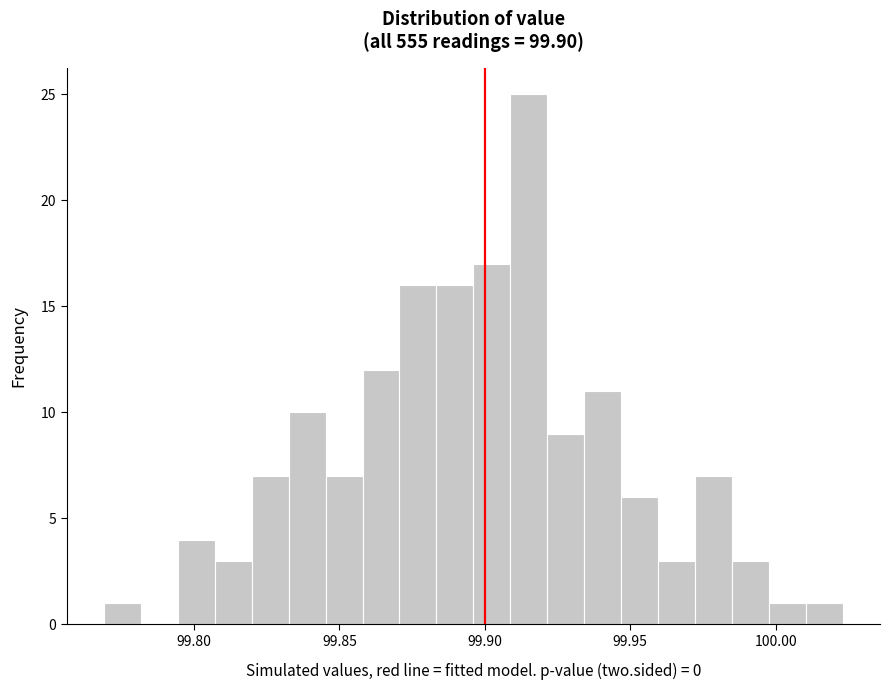

Read against the x-axis, roughly where is the centre of the tallest bar?

99.915